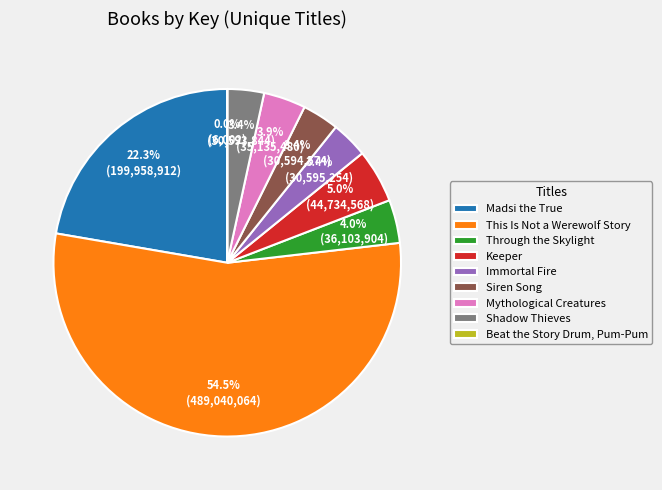

Which category has the biggest portion of the pie?

This Is Not a Werewolf Story